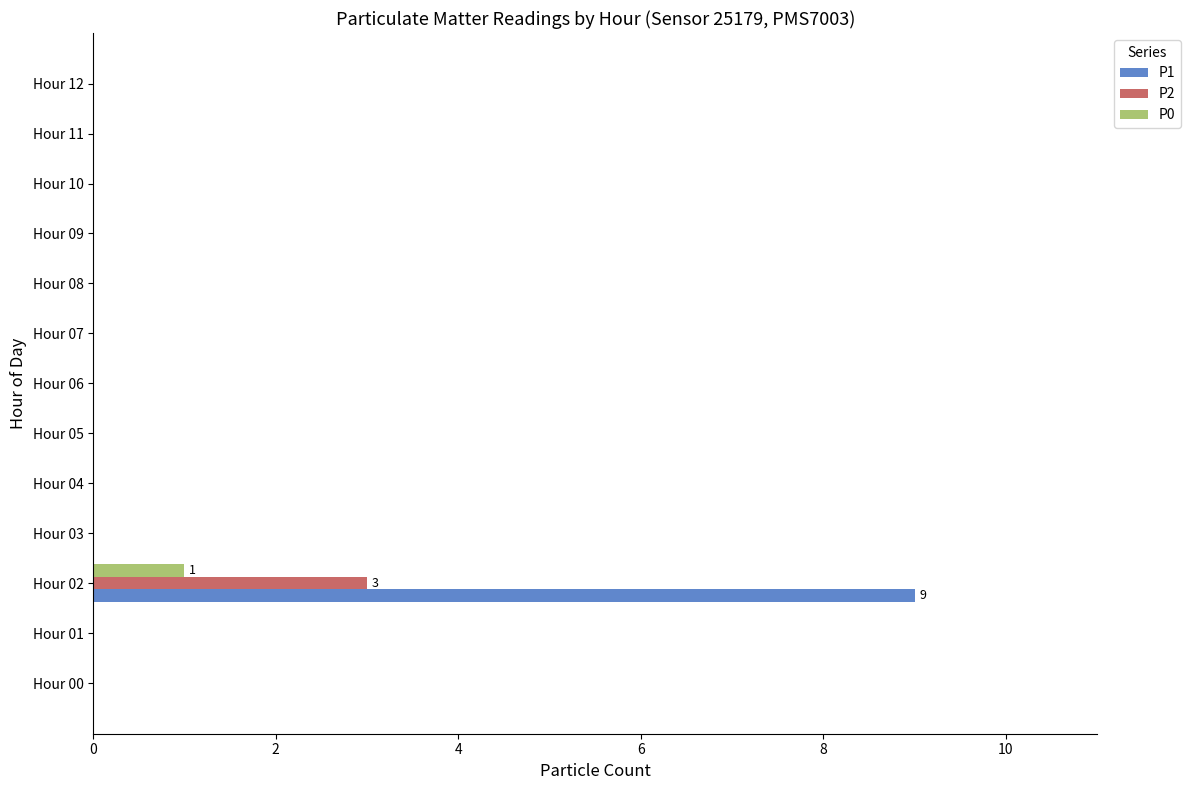

Which series has the largest range (max minus min)?

P1